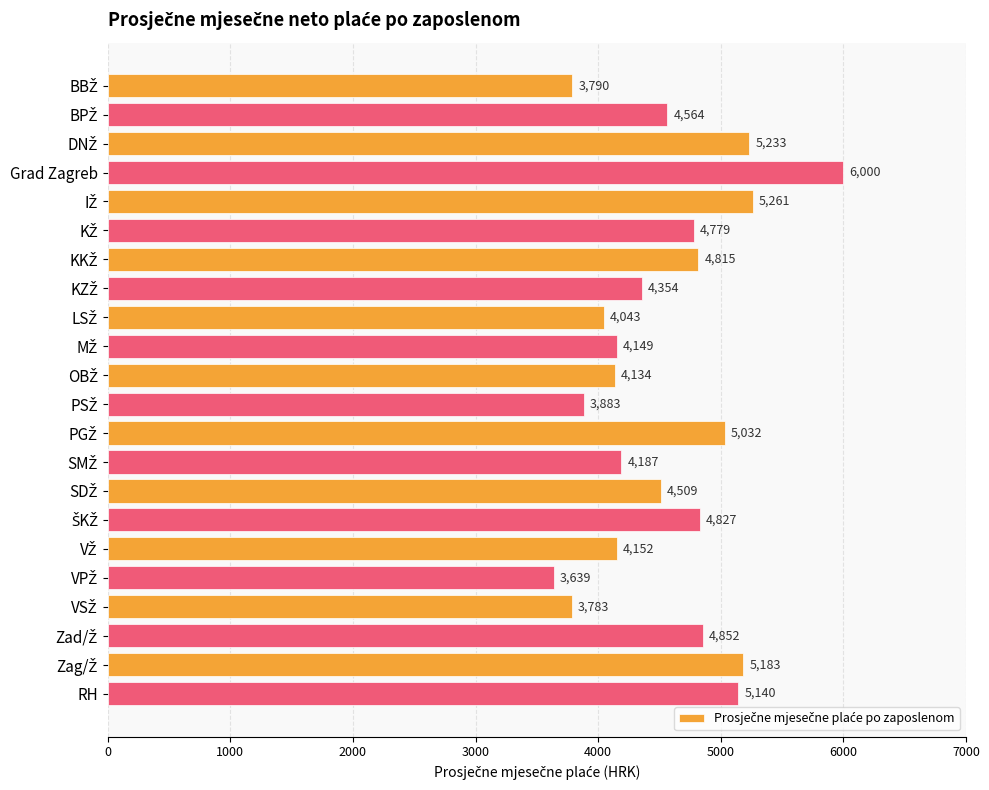

What is the value of the 7th bar from the top?

4815.0